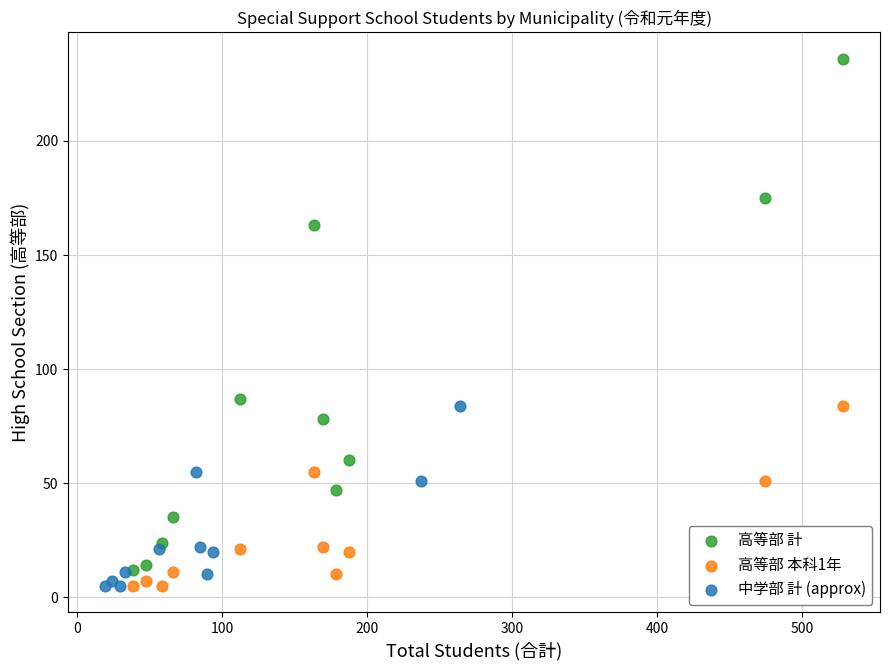

Which series contains the highest Y value?

高等部 計